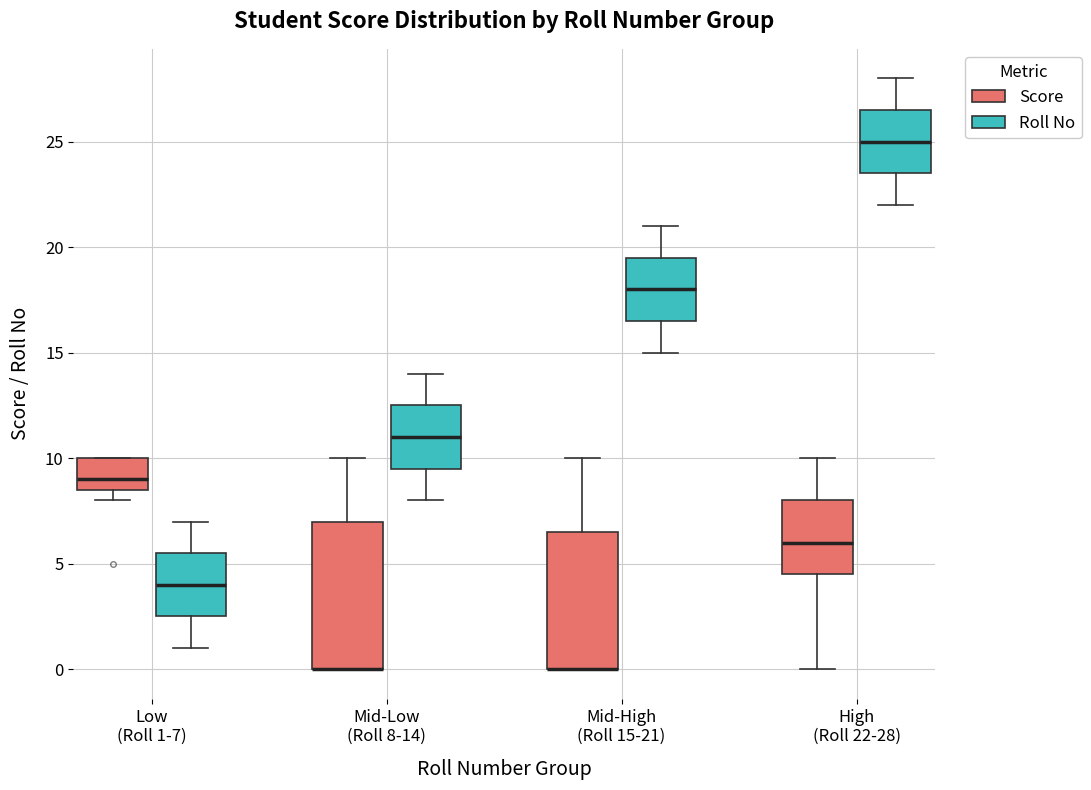

Where does the upper whisker of the box for Mid-High (Roll 15-21) (Score) end on the y-axis? The values are not printed on the chart, so give them approximately, as read against the axis.

10.0